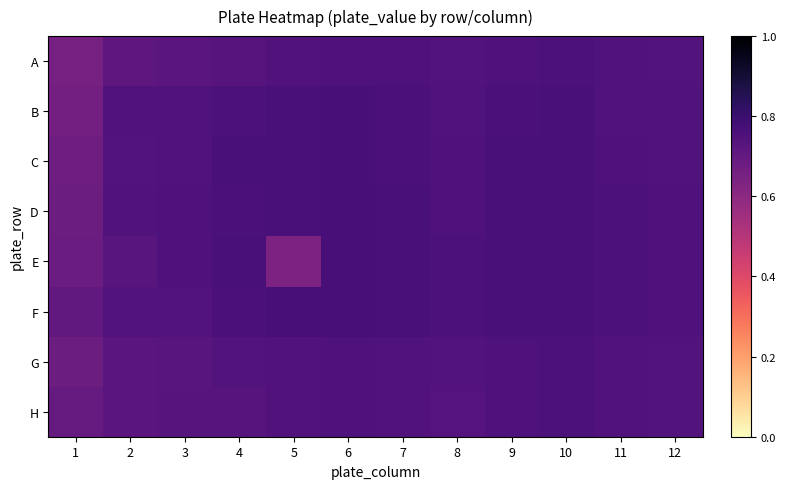

Reading left to right, what are all the values shown in this chart?

A: 1=0.7	2=0.7	3=0.7	4=0.7	5=0.7	6=0.8	7=0.8	8=0.7	9=0.8	10=0.8	11=0.7	12=0.7
B: 1=0.7	2=0.7	3=0.7	4=0.8	5=0.8	6=0.8	7=0.8	8=0.7	9=0.8	10=0.8	11=0.7	12=0.7
C: 1=0.7	2=0.7	3=0.7	4=0.8	5=0.8	6=0.8	7=0.8	8=0.8	9=0.8	10=0.8	11=0.8	12=0.7
D: 1=0.7	2=0.7	3=0.8	4=0.8	5=0.8	6=0.8	7=0.8	8=0.8	9=0.8	10=0.8	11=0.8	12=0.8
E: 1=0.7	2=0.7	3=0.8	4=0.8	5=0.6	6=0.8	7=0.8	8=0.8	9=0.8	10=0.8	11=0.8	12=0.8
F: 1=0.7	2=0.7	3=0.7	4=0.8	5=0.8	6=0.8	7=0.8	8=0.8	9=0.8	10=0.8	11=0.8	12=0.8
G: 1=0.7	2=0.7	3=0.7	4=0.7	5=0.7	6=0.8	7=0.7	8=0.7	9=0.8	10=0.8	11=0.7	12=0.7
H: 1=0.7	2=0.7	3=0.7	4=0.7	5=0.7	6=0.8	7=0.7	8=0.7	9=0.8	10=0.8	11=0.7	12=0.7